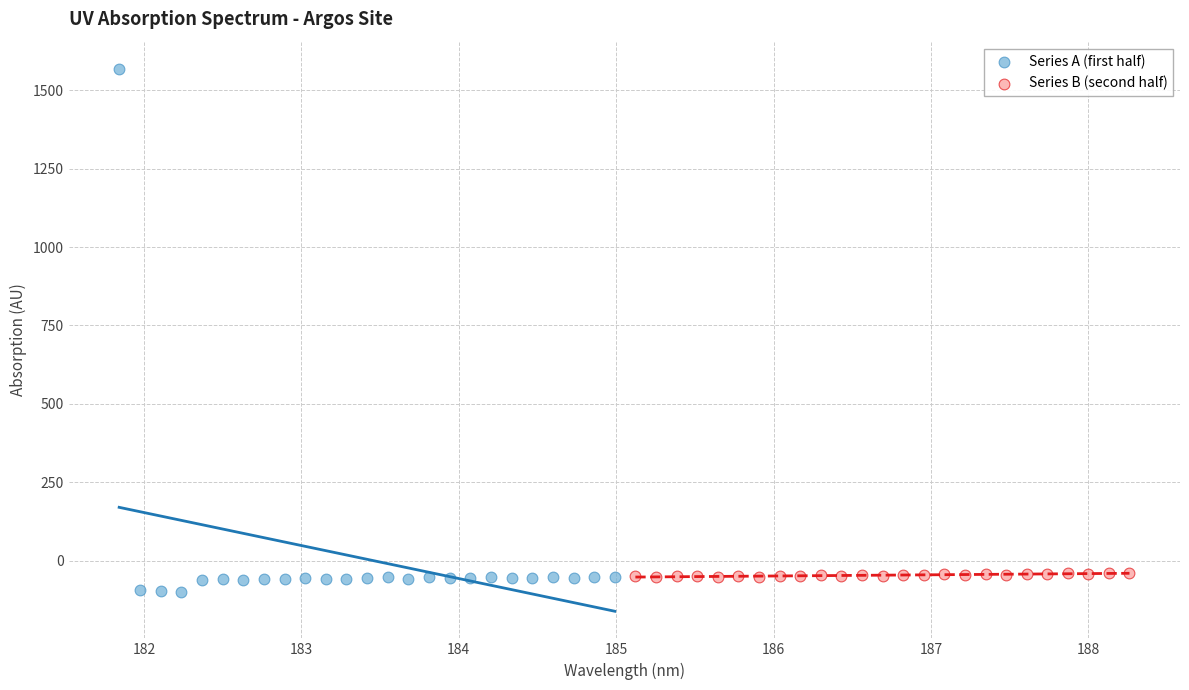

What are all the series names shown in the legend?

Series A (first half), Series B (second half)